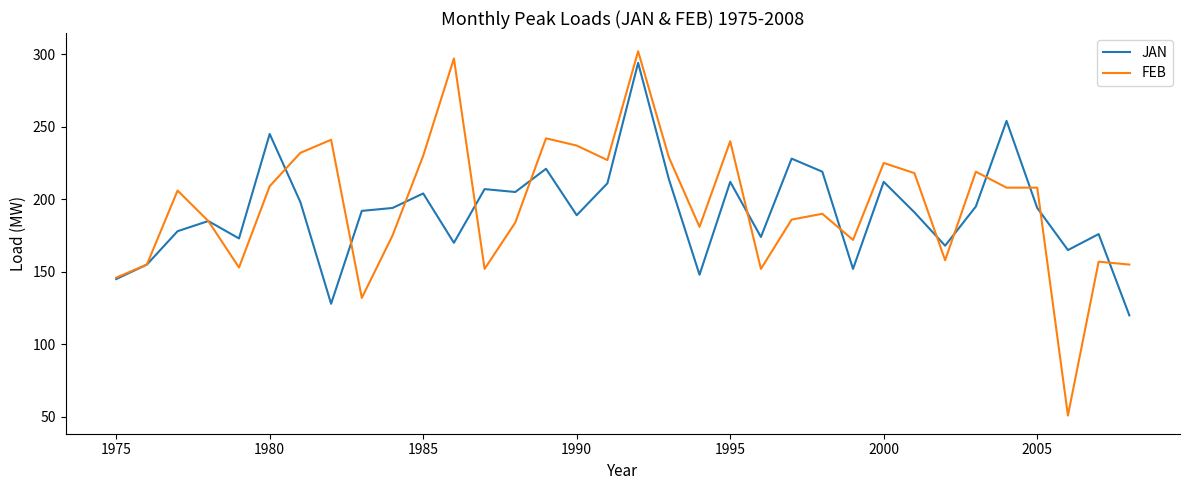

What is the minimum value shown in the chart?

51